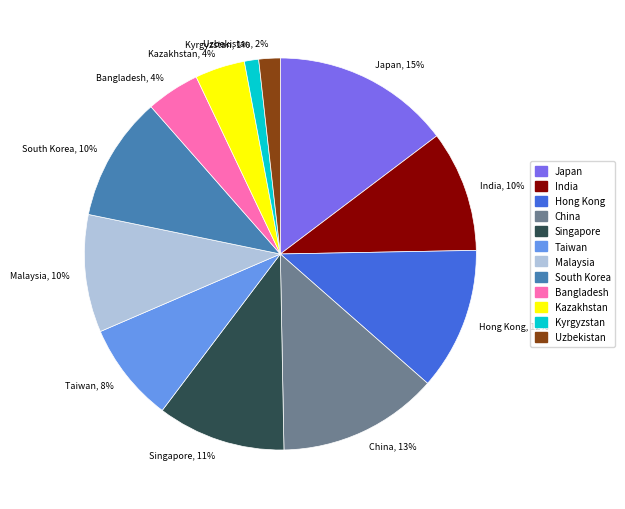

What is the smallest slice in the pie chart?

Kyrgyzstan